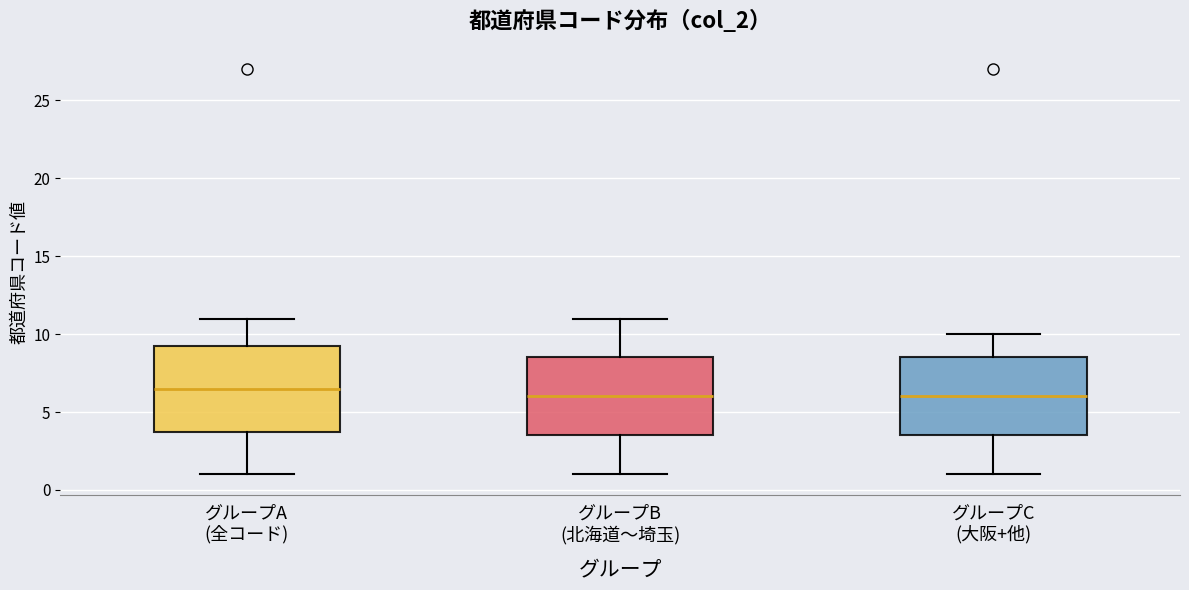

Reading left to right, transcribe this box plot: for each box, give where its median line is, the range the box spans, and where its two whiskers end, as read against the y-axis. The values are not printed on the chart, so give them approximately, as read against the axis.

グループA (全コード): median 6.5, box 4.0 to 9.5, whiskers 1.0 to 11.0
グループB (北海道〜埼玉): median 6.0, box 3.5 to 8.5, whiskers 1.0 to 11.0
グループC (大阪+他): median 6.0, box 3.5 to 8.5, whiskers 1.0 to 10.0